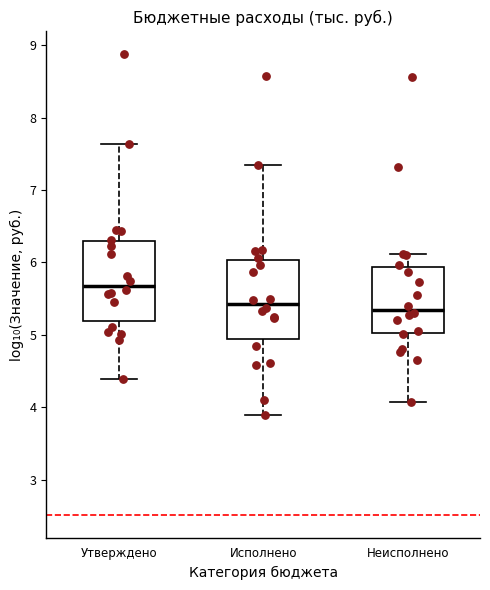

Reading left to right, transcribe this box plot: for each box, give where its median line is, the range the box spans, and where its two whiskers end, as read against the y-axis. The values are not printed on the chart, so give them approximately, as read against the axis.

Утверждено: median 5.7, box 5.2 to 6.3, whiskers 4.4 to 7.6
Исполнено: median 5.4, box 4.9 to 6.0, whiskers 3.9 to 7.3
Неисполнено: median 5.3, box 5.0 to 5.9, whiskers 4.1 to 6.1